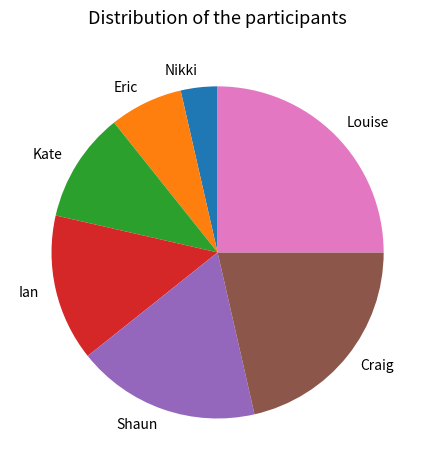

Do Eric and Louise together represent more than half of the pie?

No